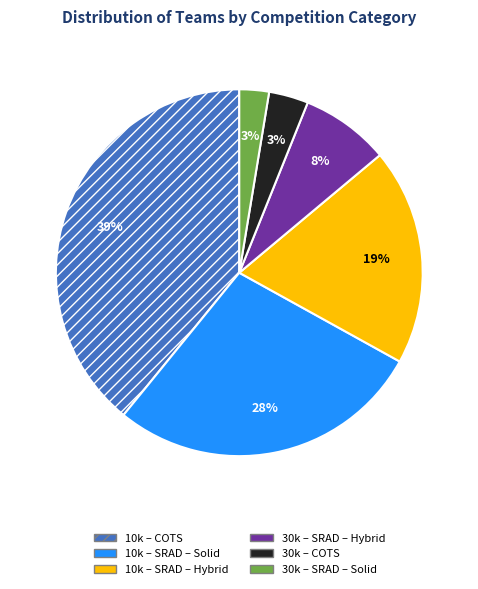

To the nearest percent, what is the average slice percentage?

17%